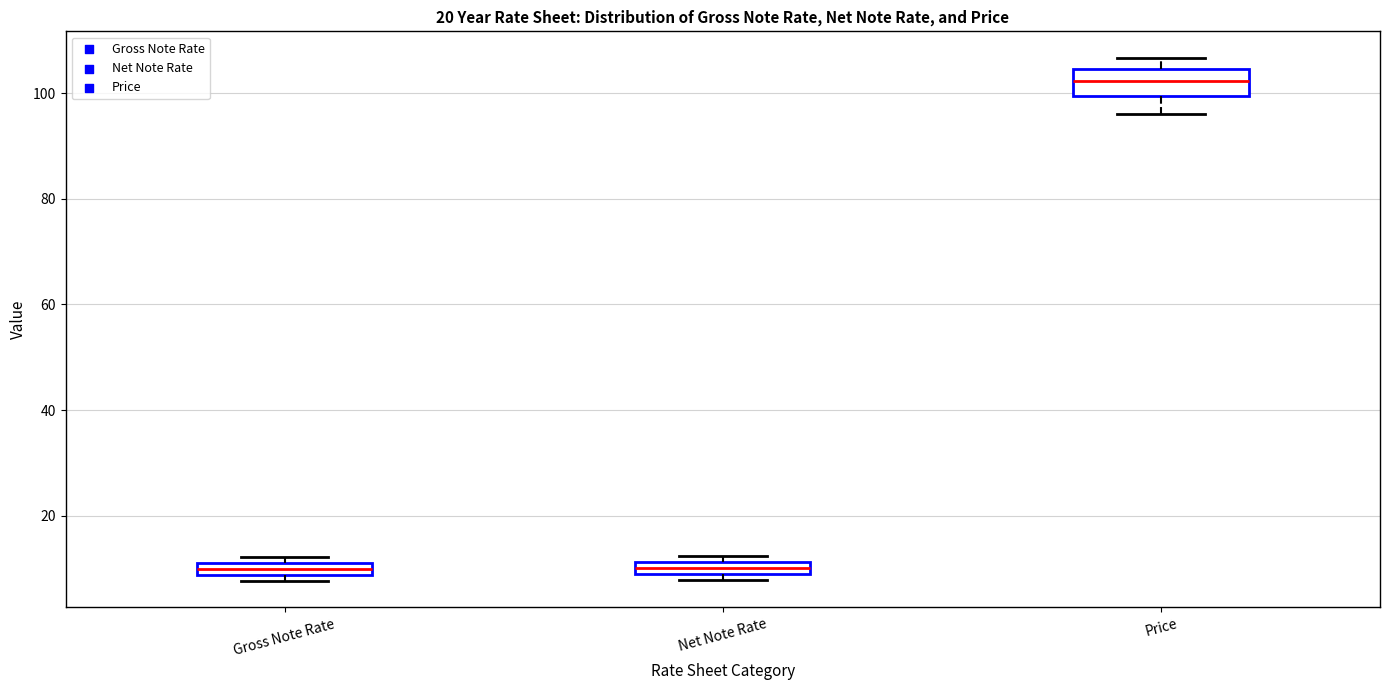

Where does the upper whisker of the box for Price end on the y-axis? The values are not printed on the chart, so give them approximately, as read against the axis.

106